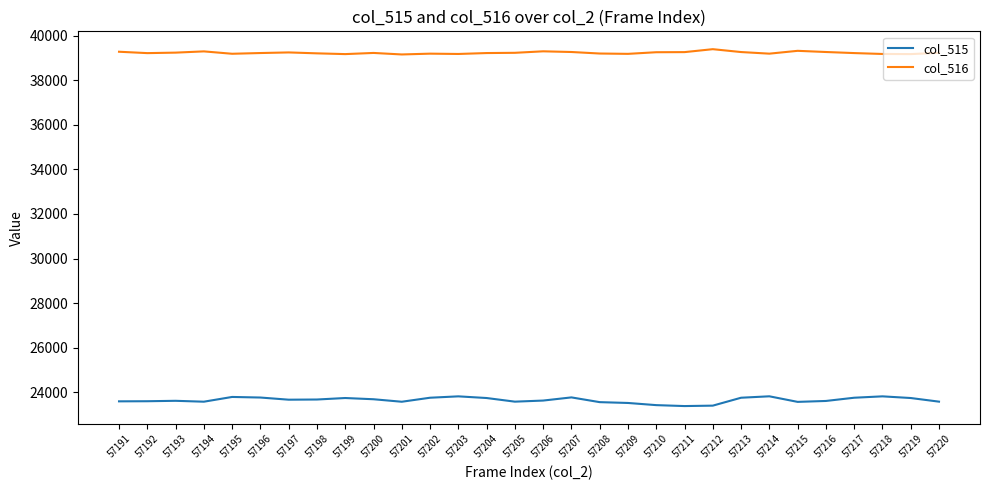

Read the col_515 value at 57211.

23379